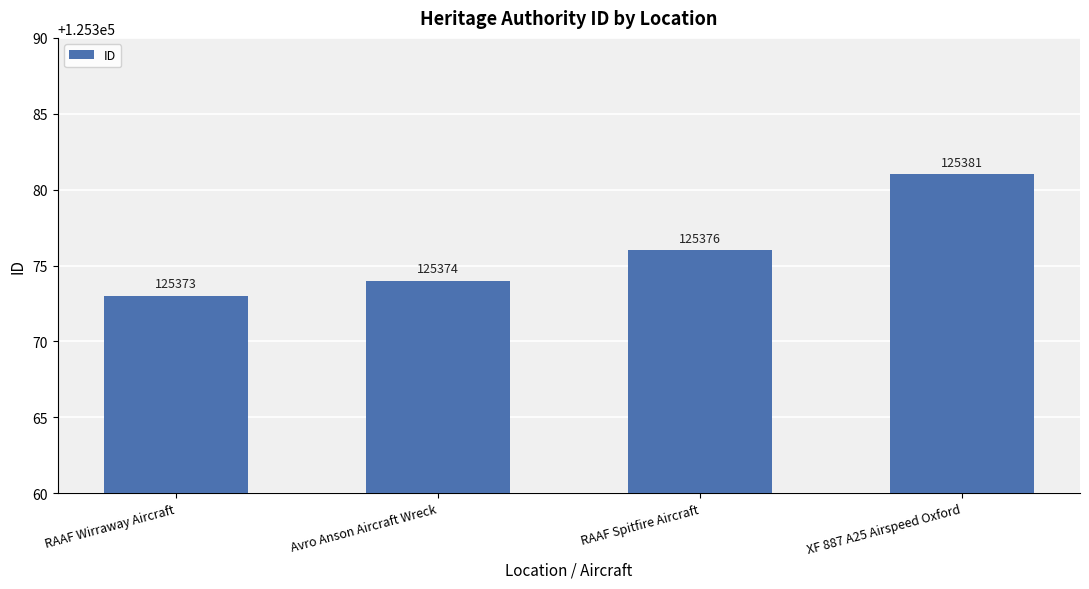

The chart shows a value of 125374 at Avro Anson Aircraft Wreck. True or false?

True